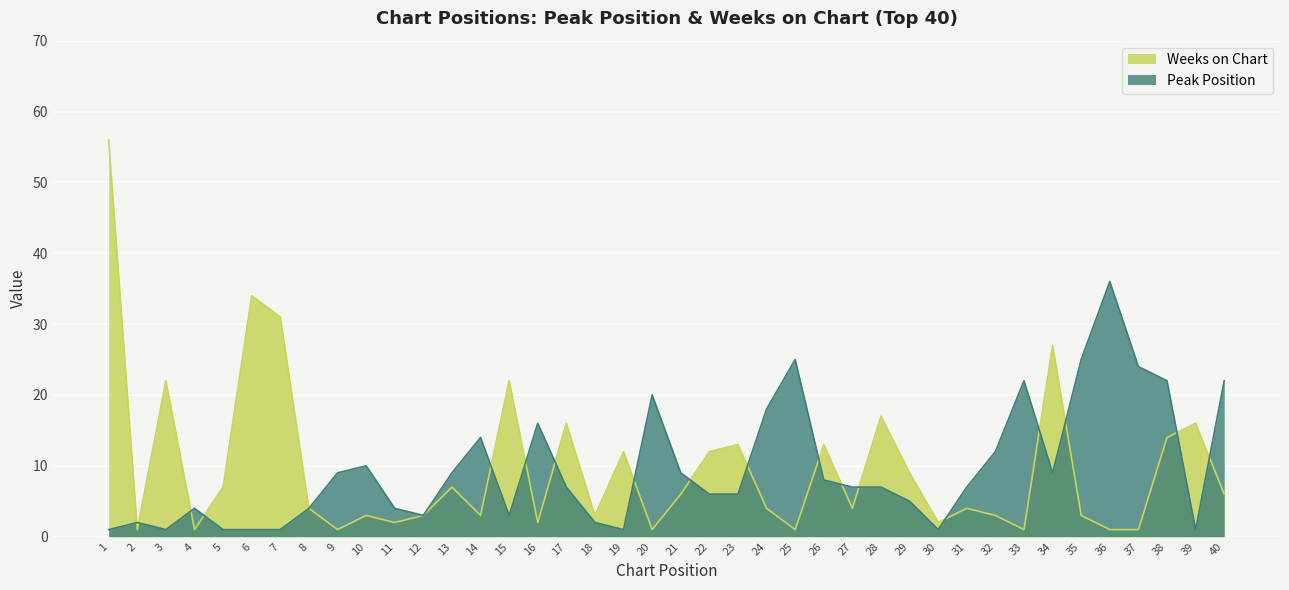

What is the average value of the Weeks on Chart series?

10